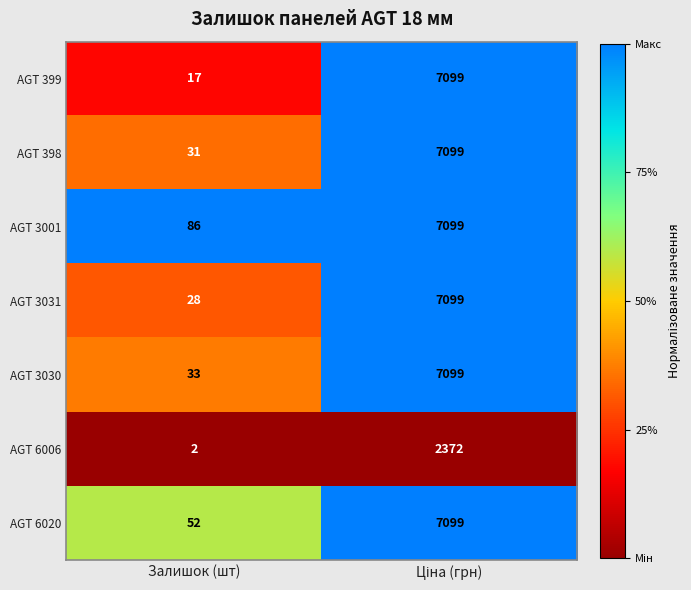

Which series has the largest range (max minus min)?

AGT 399